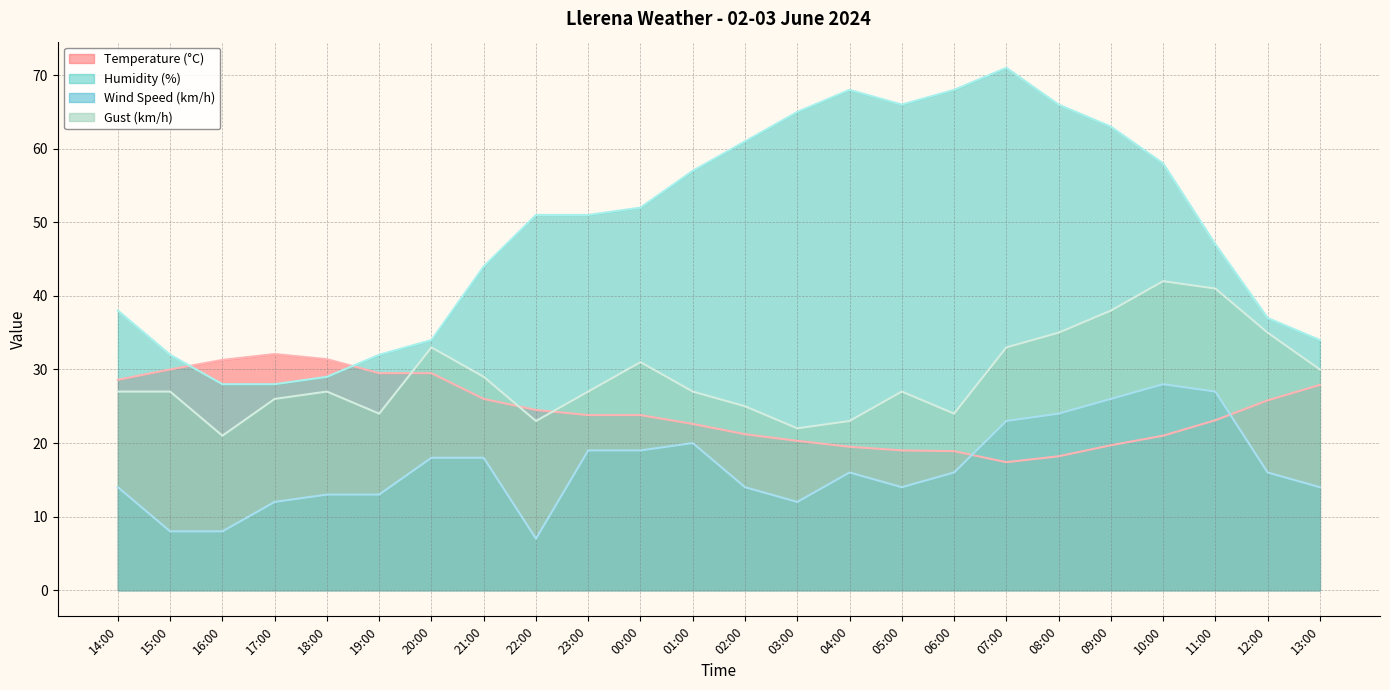

The Gust (km/h) series shows 42.2 at 21:00. True or false?

False